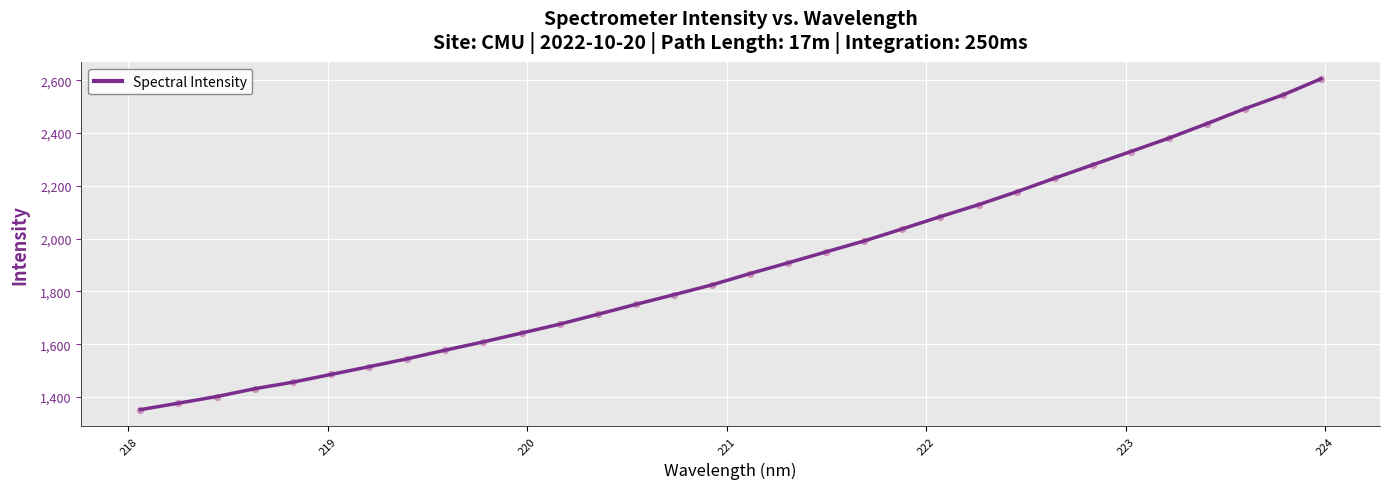

What is the greatest value displayed?

2605.0